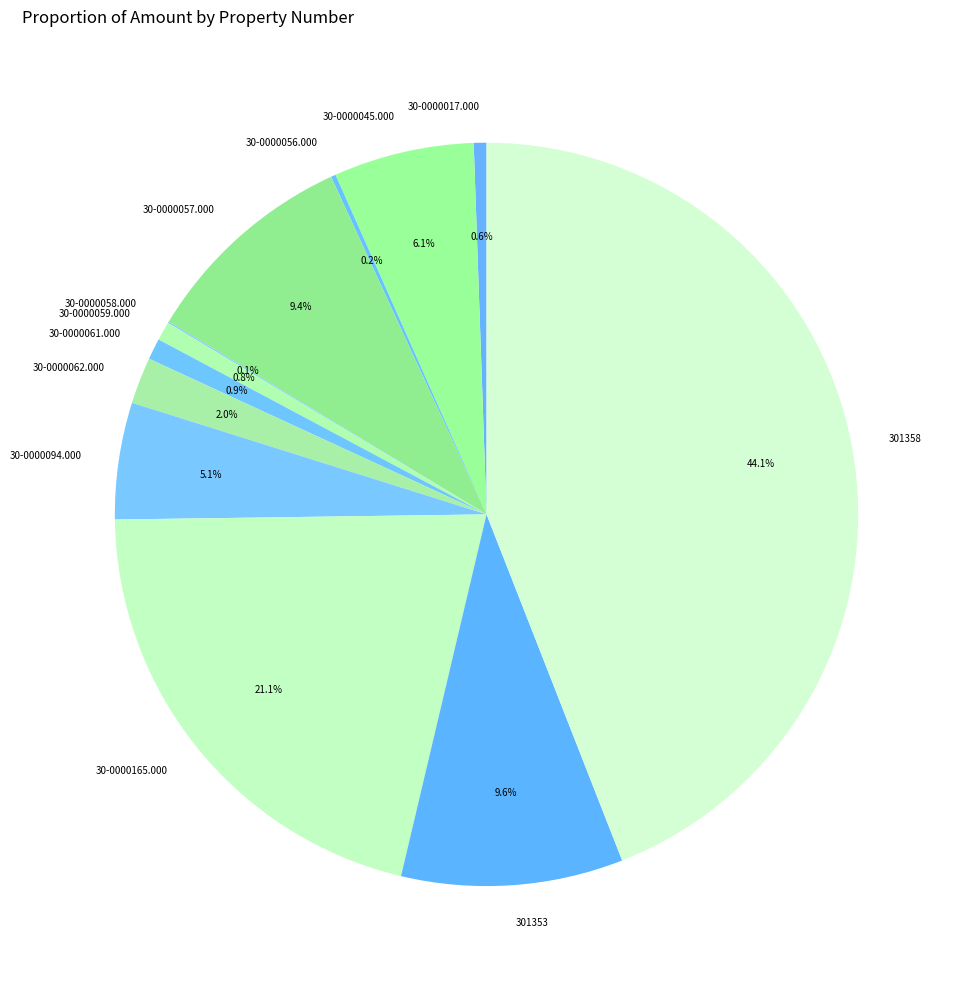

What portion of the pie excludes 30-0000061.000?

99.1%